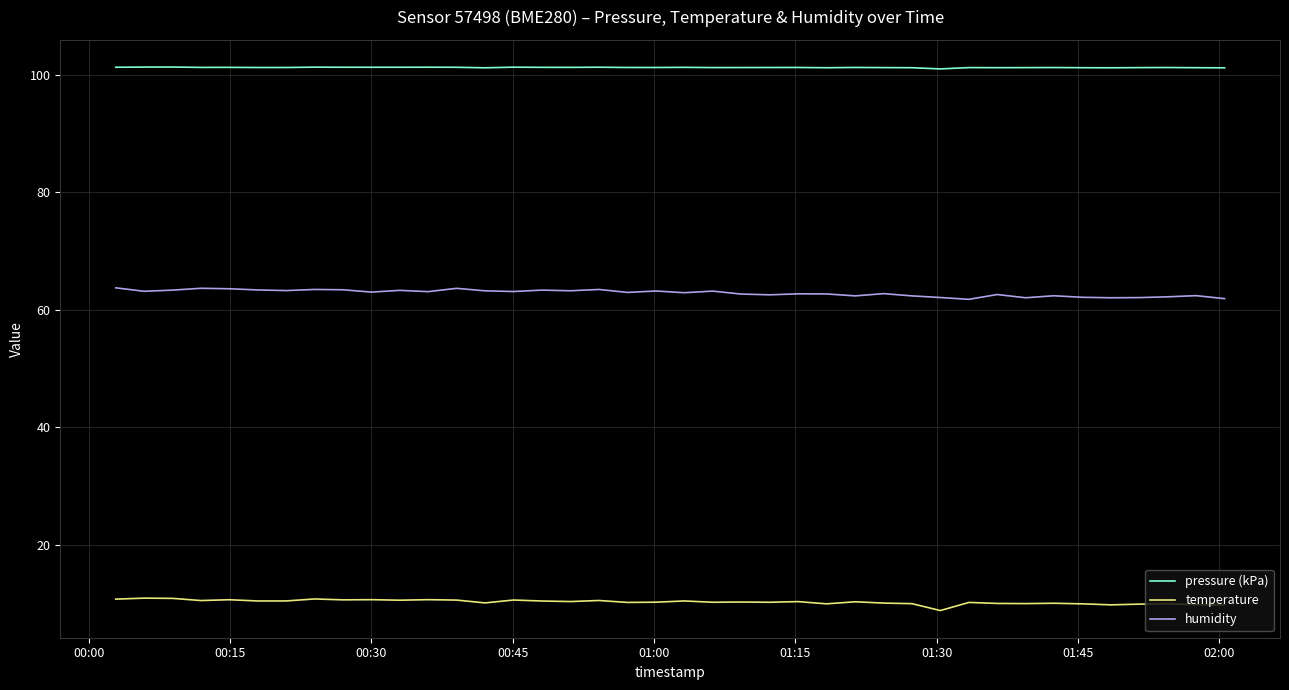

True or false: pressure (kPa) and temperature cross at least once.

False